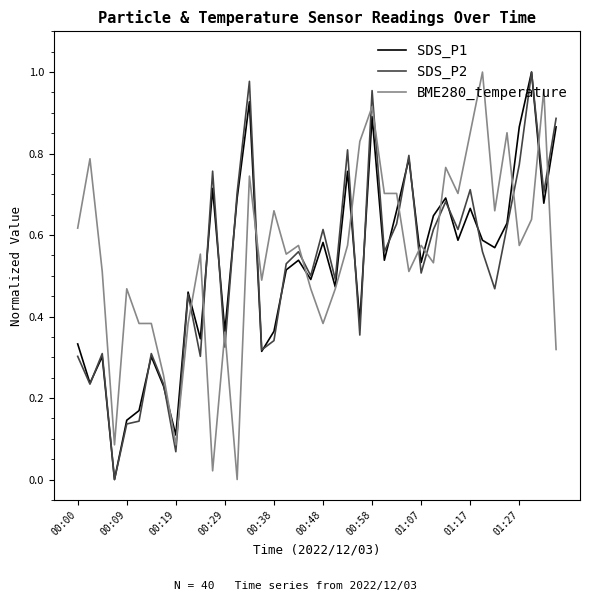

What are all the series names shown in the legend?

SDS_P1, SDS_P2, BME280_temperature